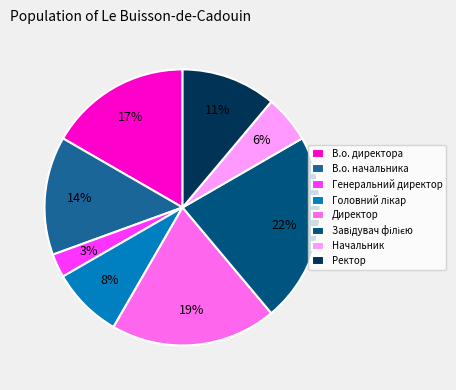

Does any single category account for the majority?

No